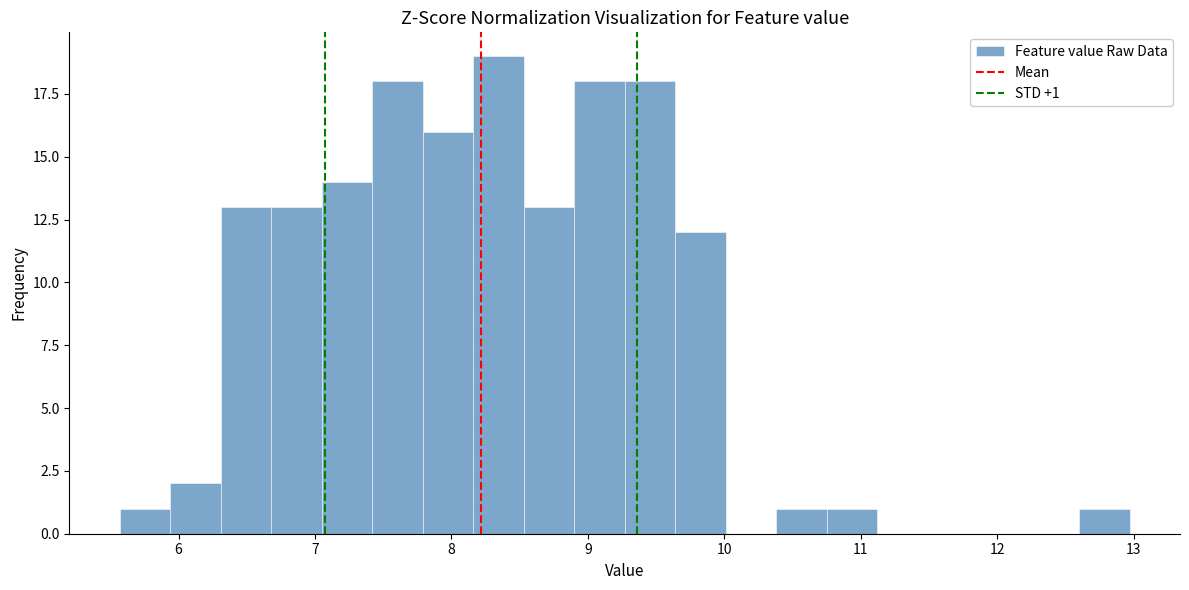

Read against the x-axis, roughly where is the centre of the tallest bar?

8.3